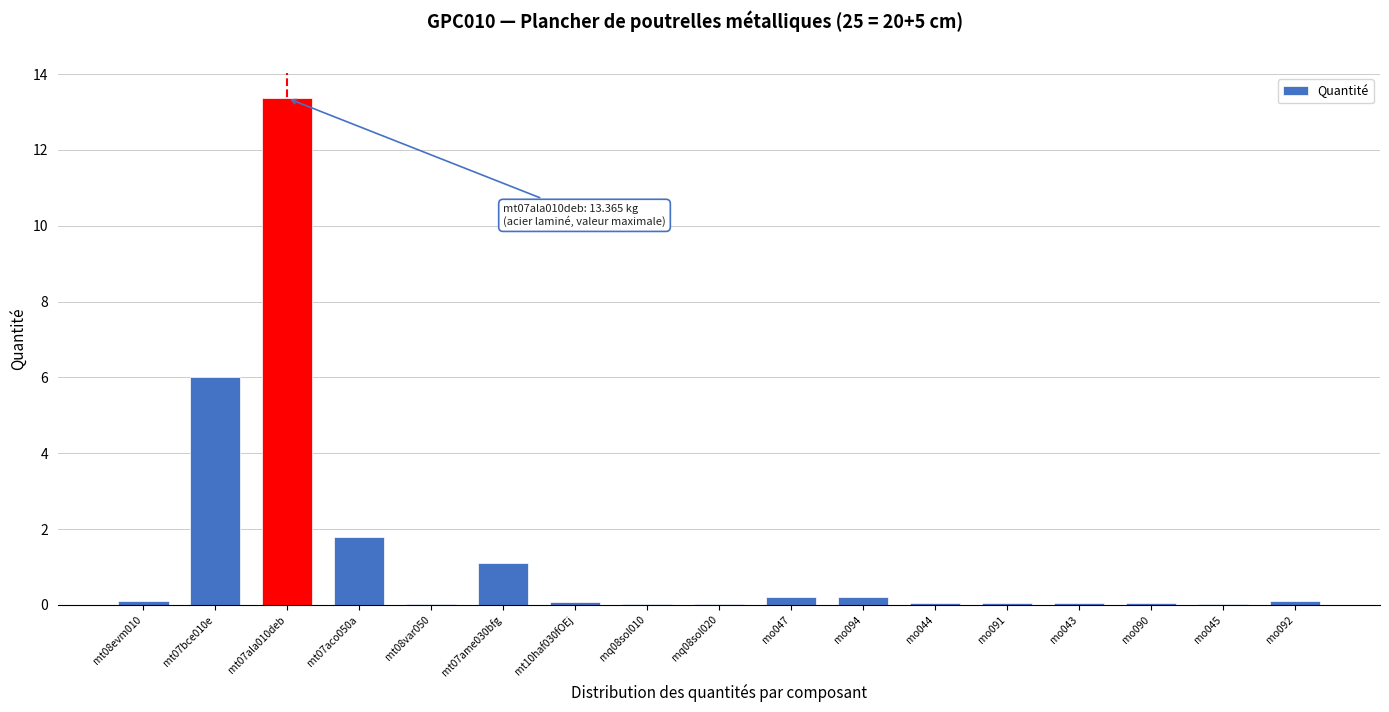

At which category does the chart reach its peak across all series?

mt07ala010deb